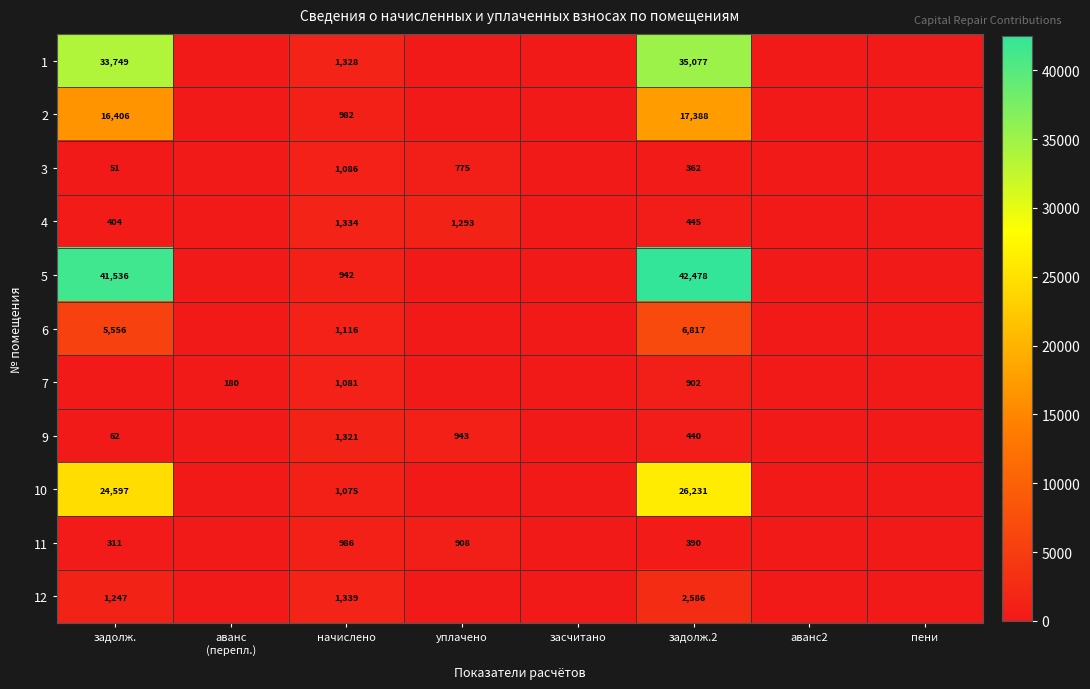

The 9 series shows 62 at задолж.. True or false?

True